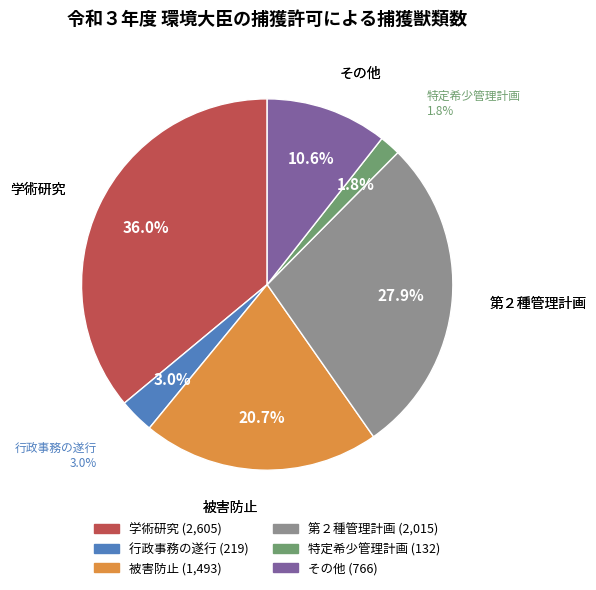

How many segments does this pie chart have?

6